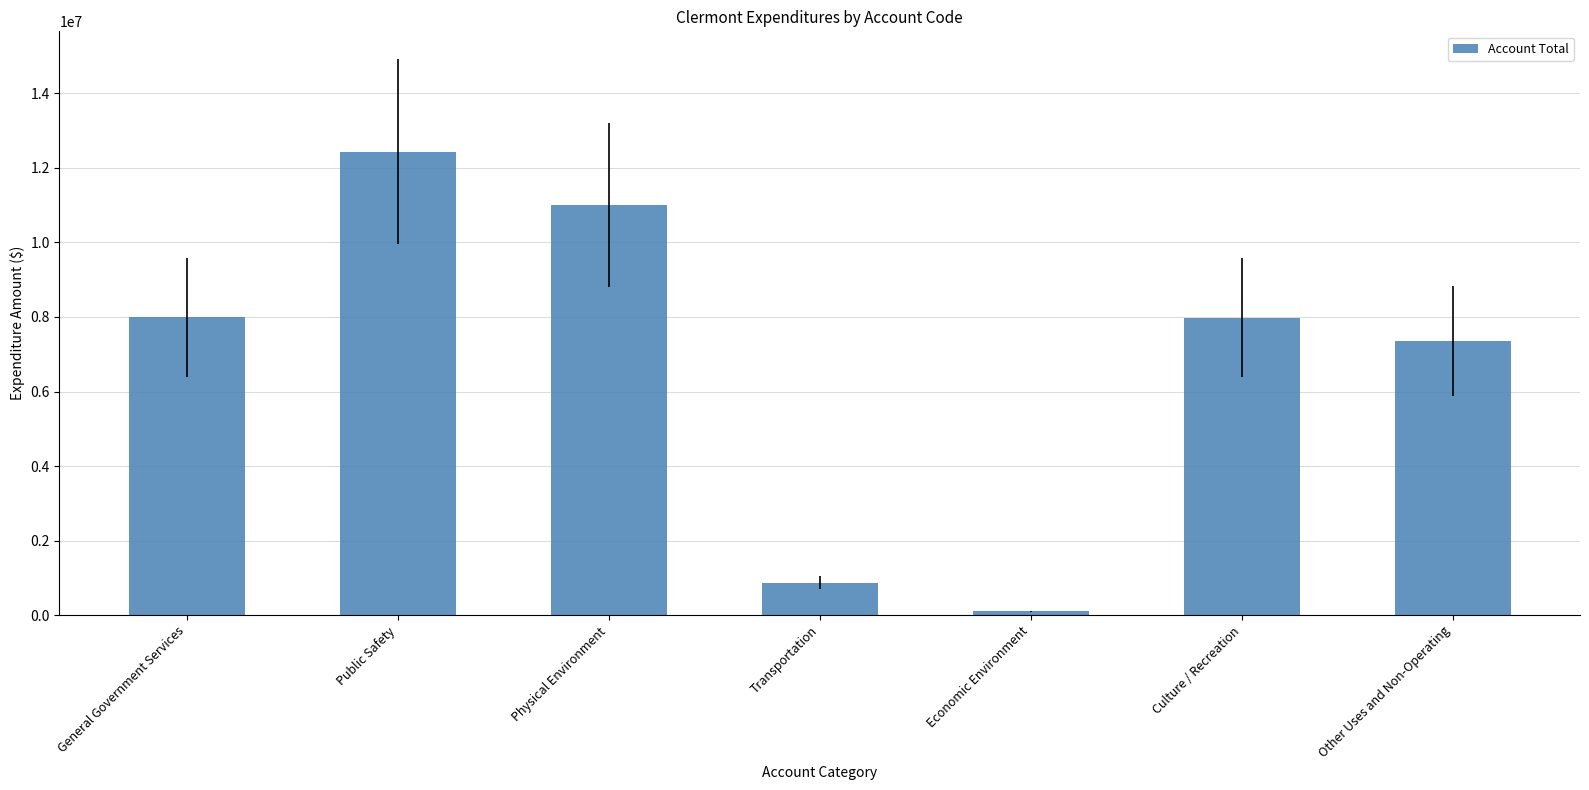

What is the difference between the second highest and second lowest values?

10123903